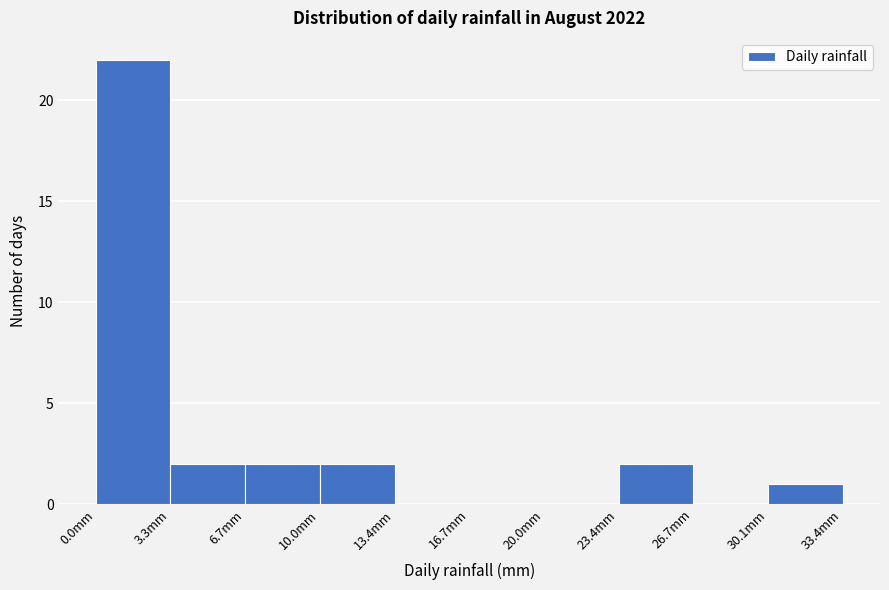

Reading left to right, transcribe this chart: for each bar, give the range it covers on the x-axis and its height. Neither the bar edges nor the heights are printed on the chart, so give them approximately, as read against the axes.

0.0 to 3.5: 22
3.5 to 6.5: 2
6.5 to 10.0: 2
10.0 to 13.5: 2
13.5 to 16.5: 0
16.5 to 20.0: 0
20.0 to 23.5: 0
23.5 to 26.5: 2
26.5 to 30.0: 0
30.0 to 33.5: 1